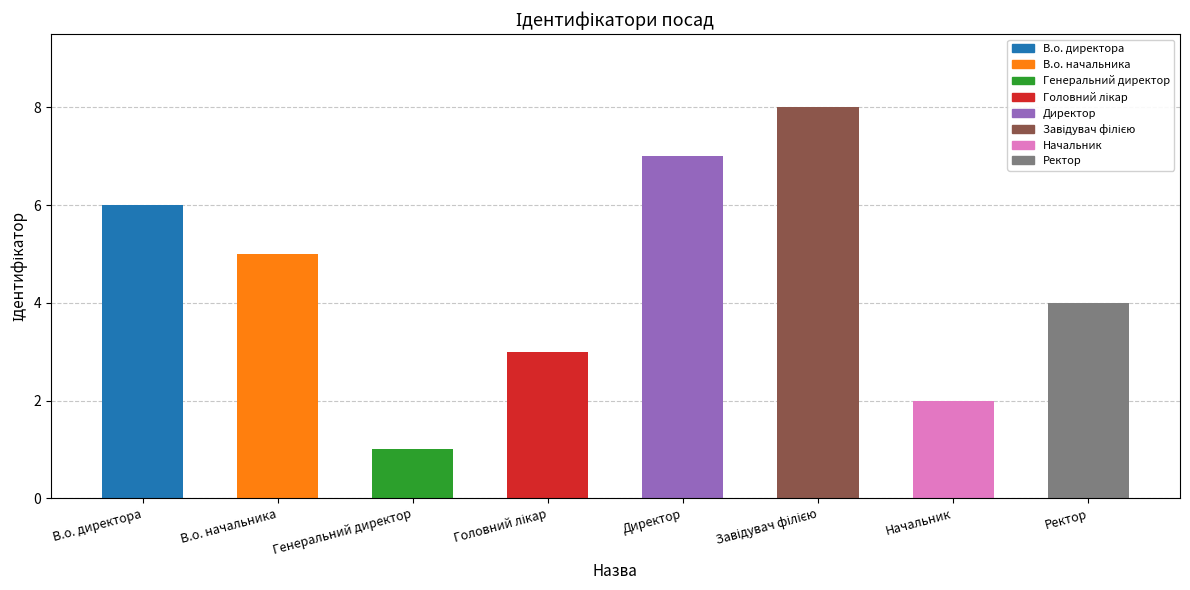

Reading left to right, list all the values displayed in this chart.

6	5	1	3	7	8	2	4